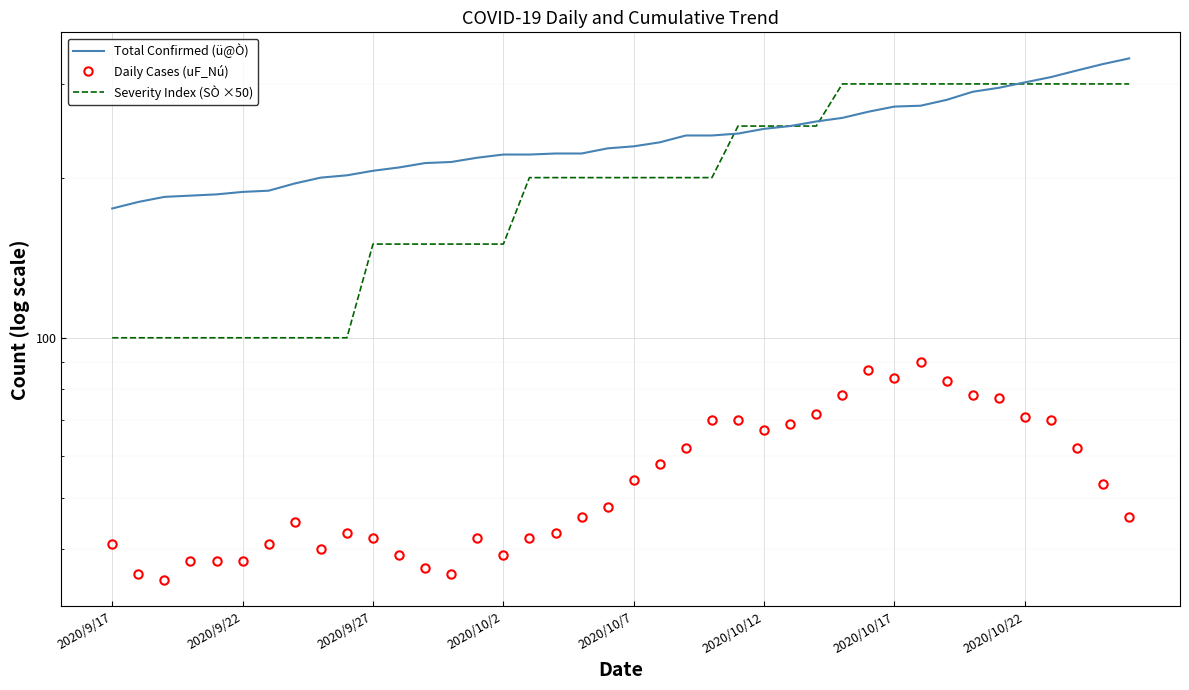

At which category does the chart reach its peak across all series?

39